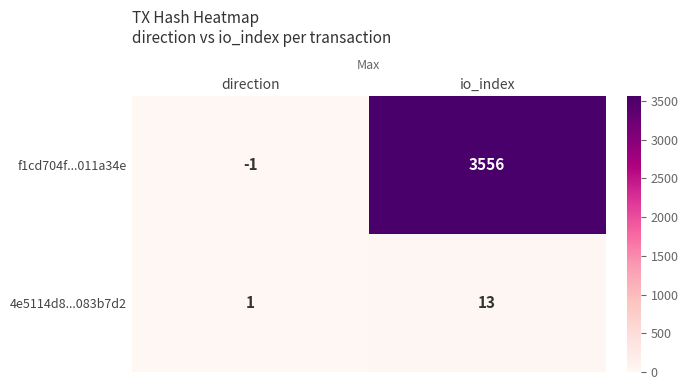

What is the sum of the f1cd704f...011a34e values at io_index and direction?

3555